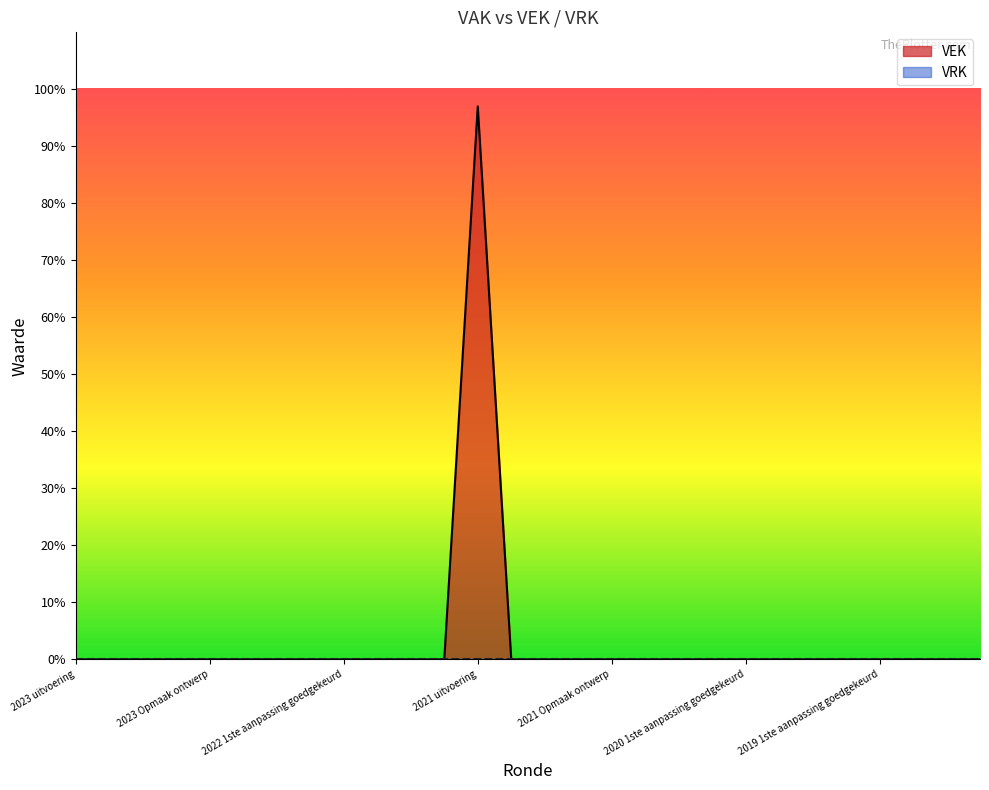

What is the greatest value displayed?

97